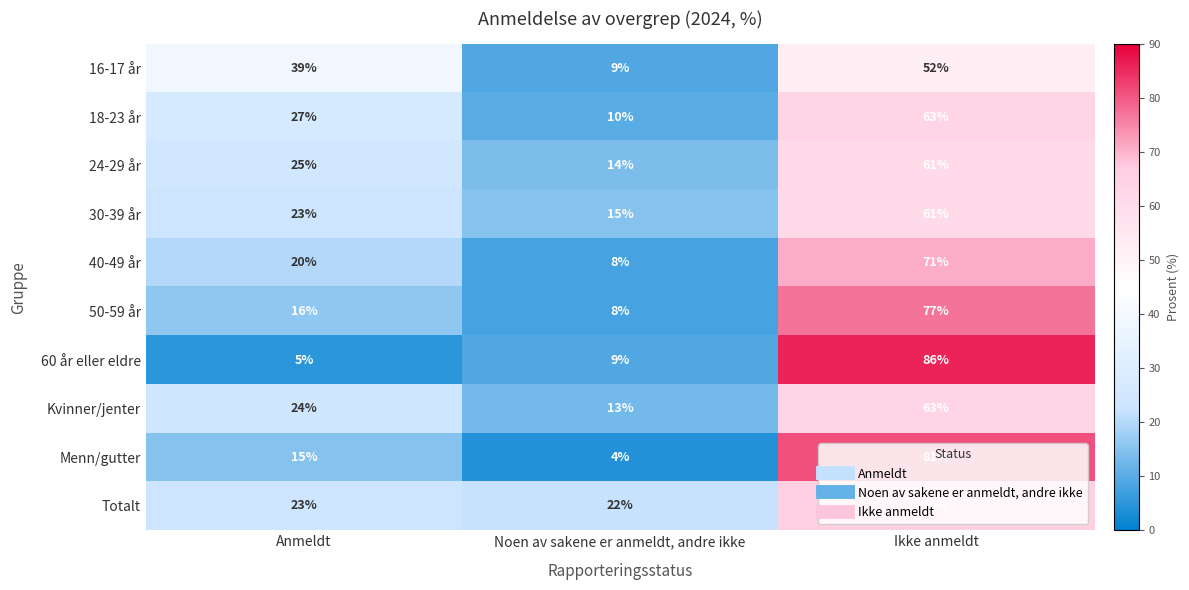

At which category is the sum across all series the highest?

Ikke anmeldt